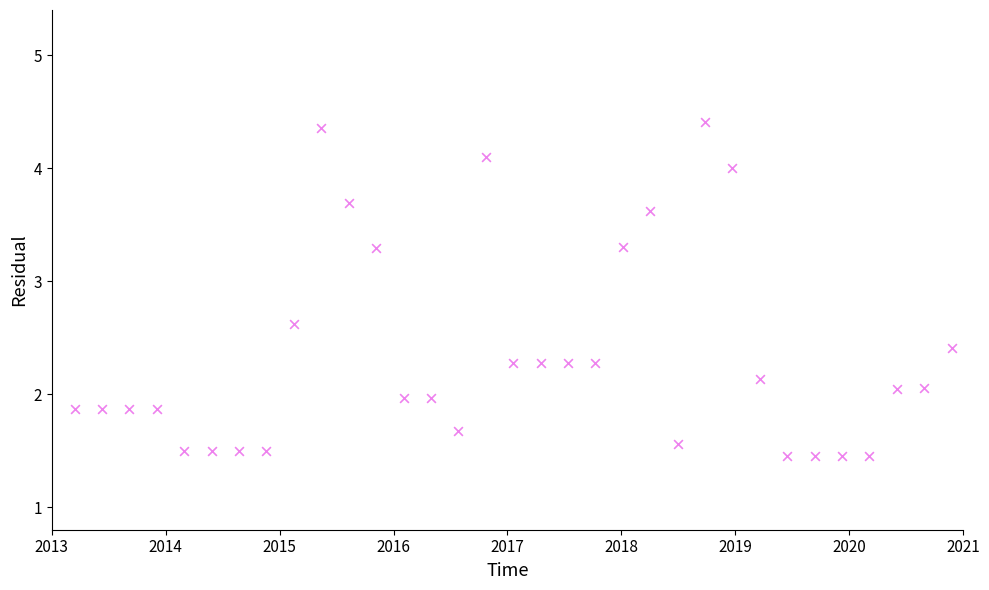

What is the range of X values (max minus min)?

7.7